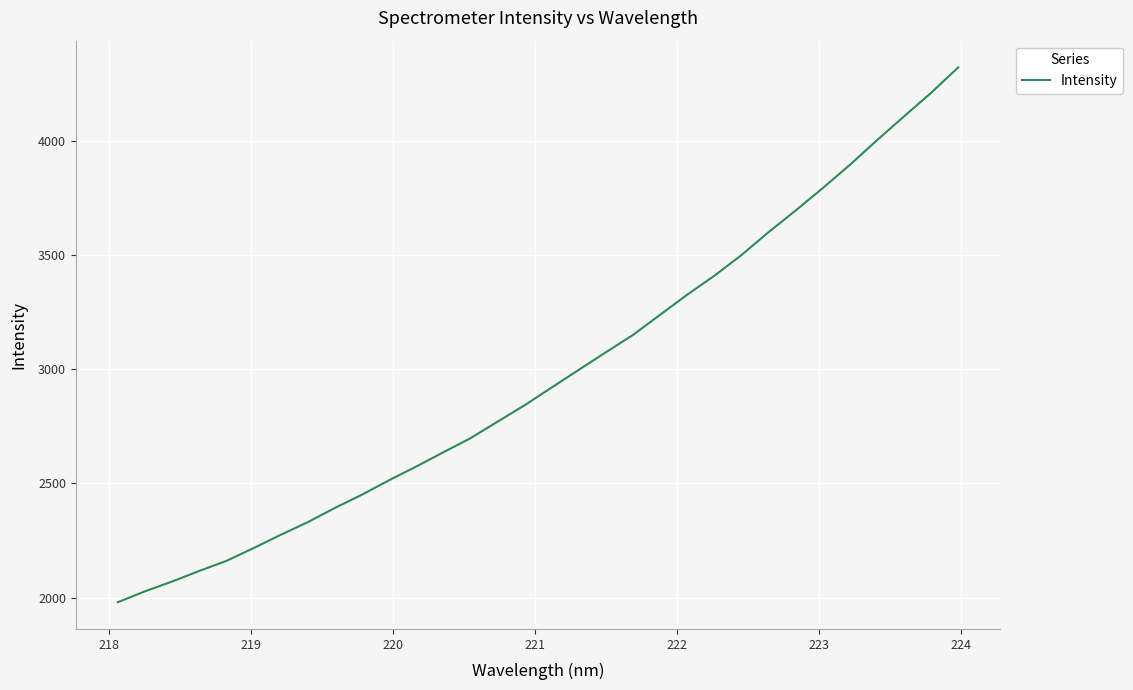

What is the smallest value displayed?

1980.6